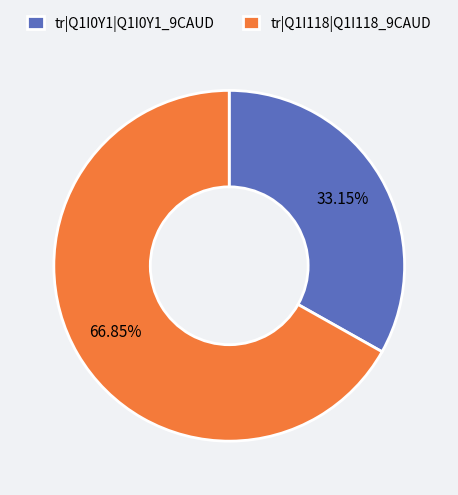

What is the ratio of the value at tr|Q1I0Y1|Q1I0Y1_9CAUD to the value at tr|Q1I118|Q1I118_9CAUD?

0.5